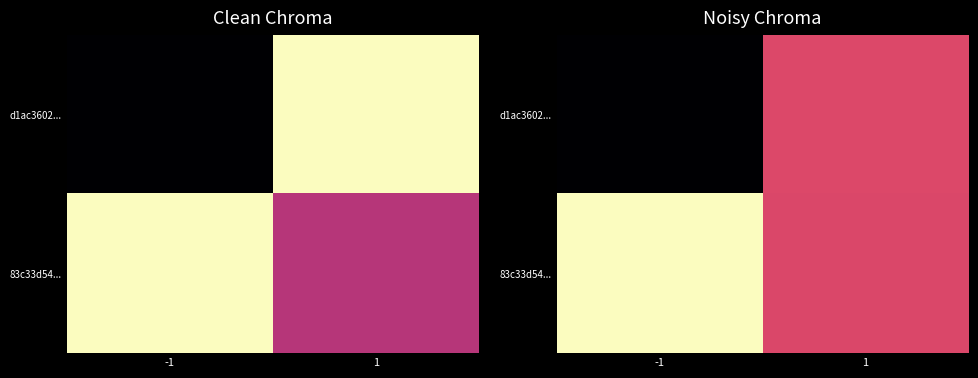

What is the average value of the d1ac3602... series?

-0.2